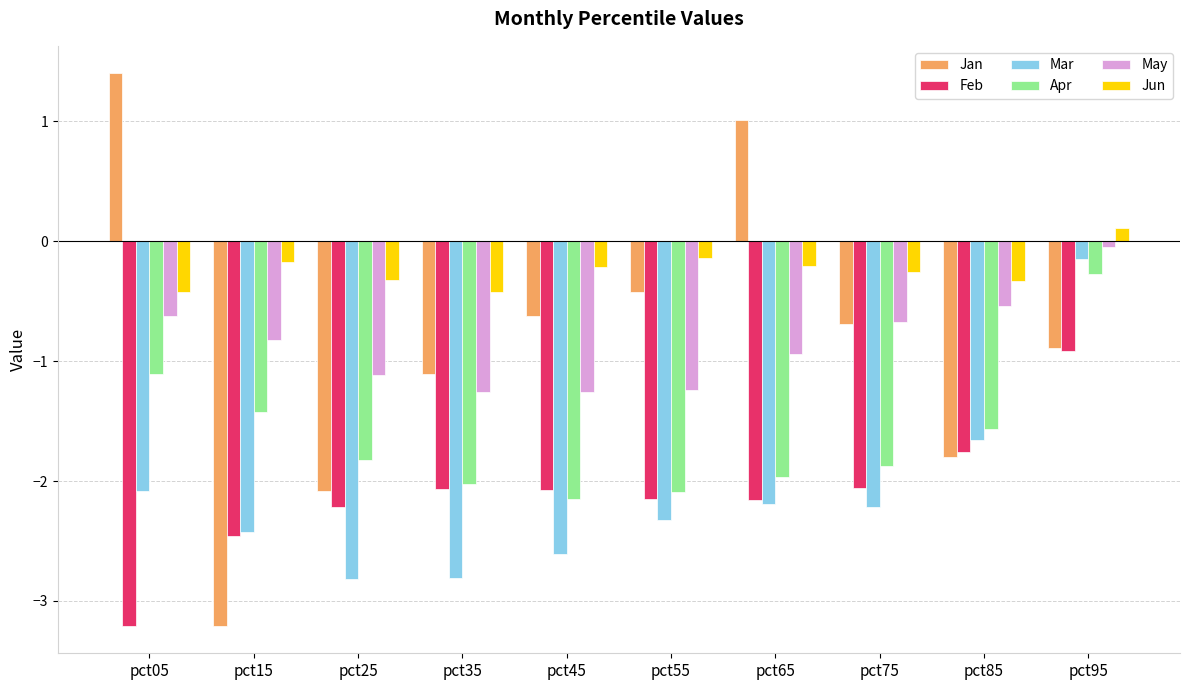

Read the Feb value at pct15.

-2.5